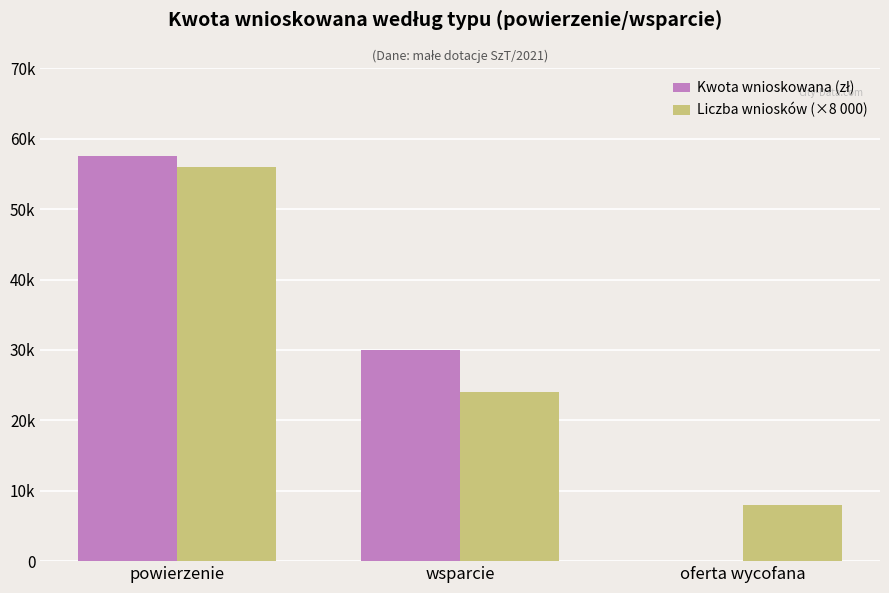

What is the difference between the Kwota wnioskowana (zł) values at wsparcie and oferta wycofana?

30000